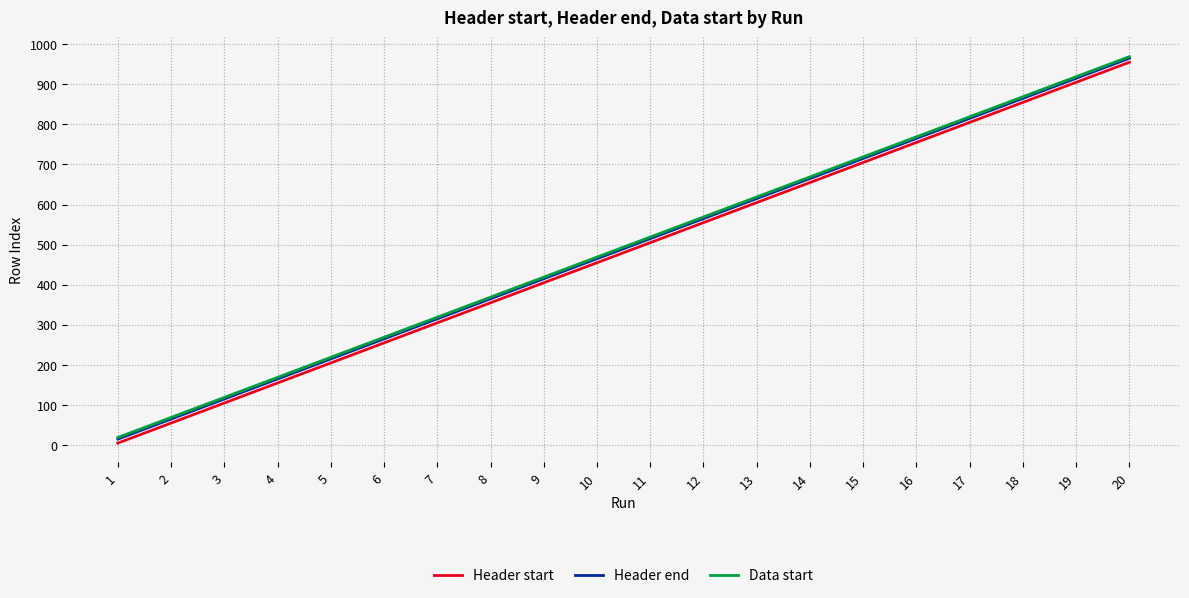

What is the difference between the maximum and second lowest values in the Header start series?

900